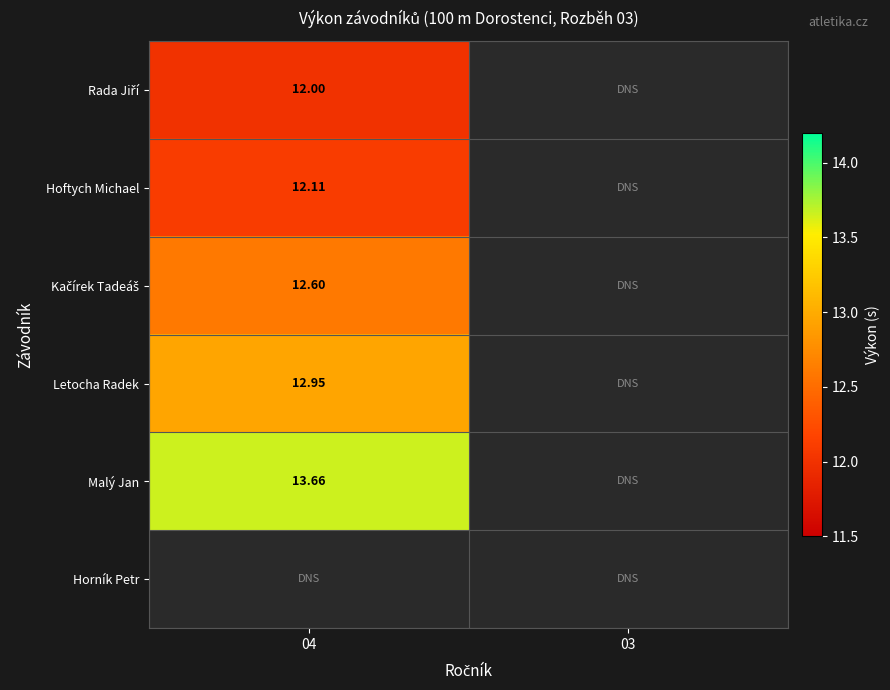

Is the value of Hoftych Michael at 03 greater than the value of Rada Jiří at 04?

No